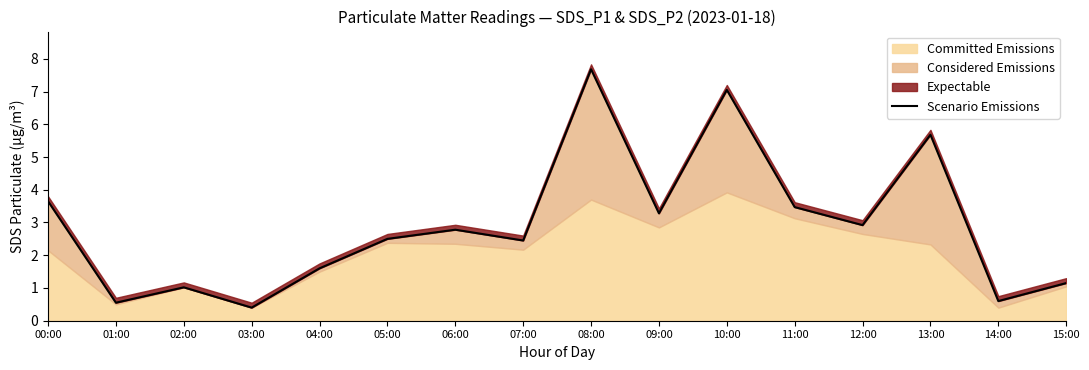

What is the greatest value displayed?

7.7